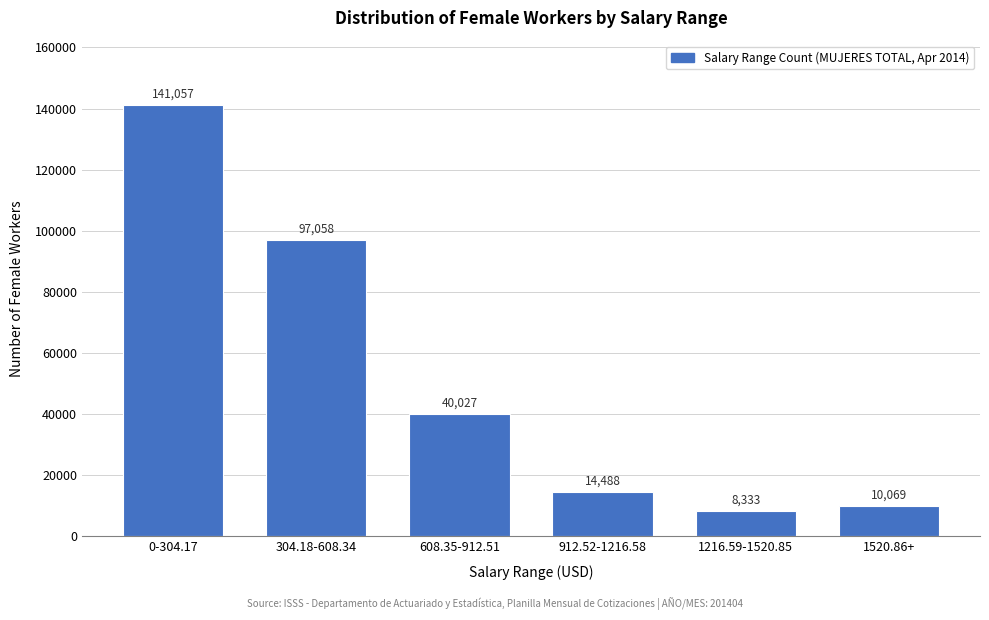

Reading left to right, list all the values displayed in this chart.

141057	97058	40027	14488	8333	10069